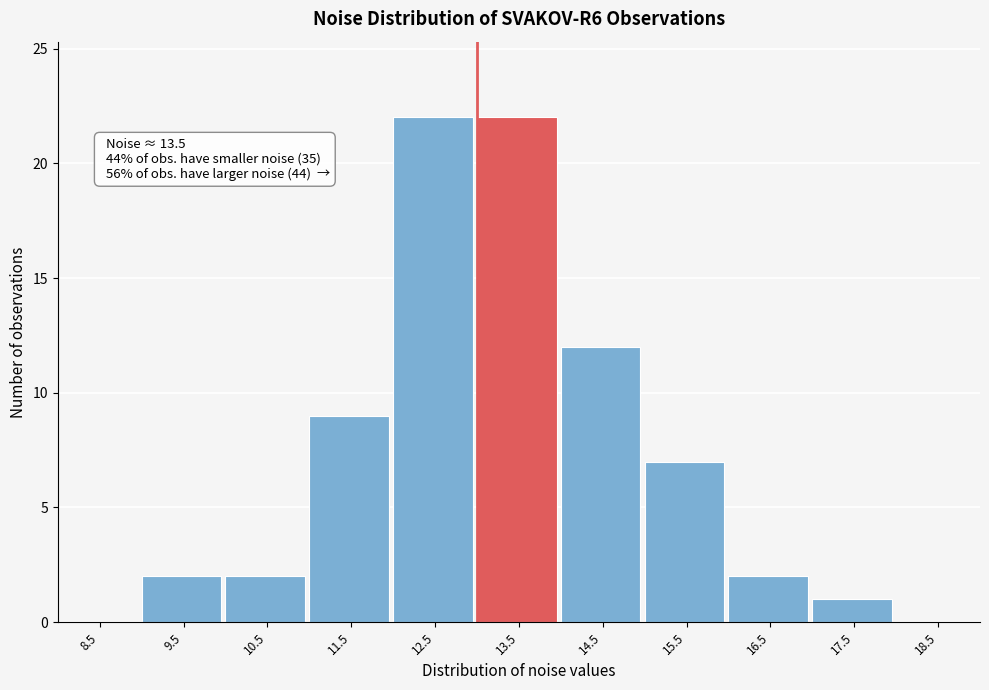

Reading left to right, list all the values displayed in this chart.

8.5=0	9.5=2	10.5=2	11.5=9	12.5=22	13.5=22	14.5=12	15.5=7	16.5=2	17.5=1	18.5=0